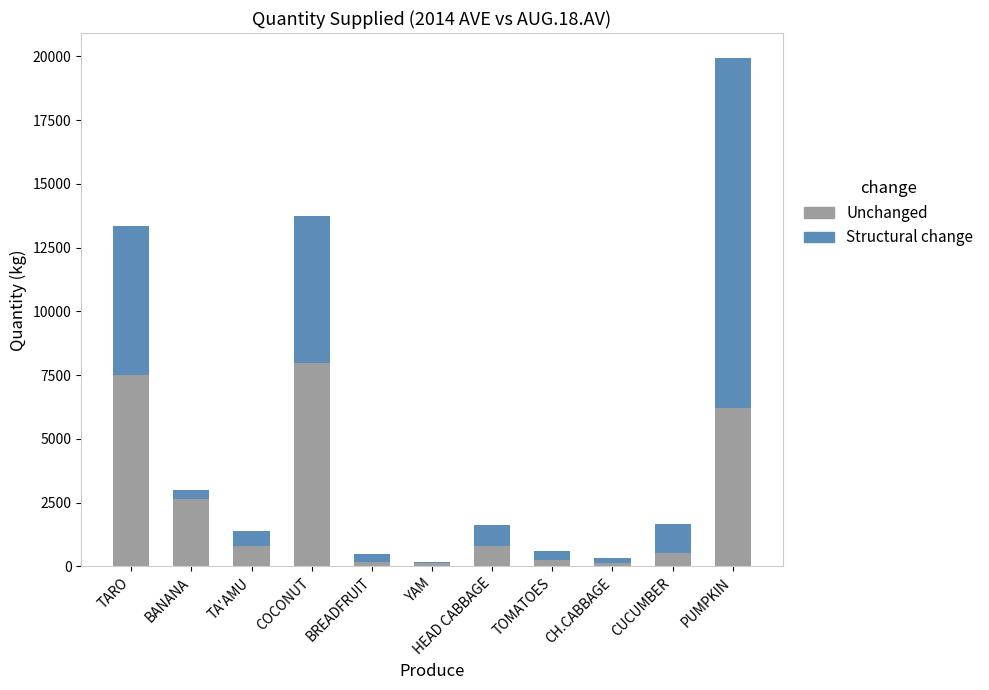

Read the Unchanged value at COCONUT.

7993.0